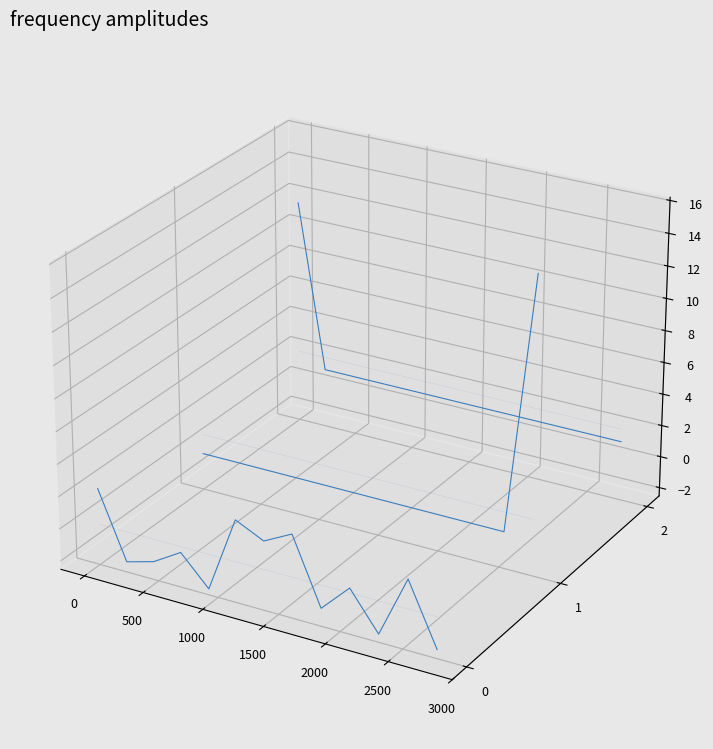

How many values in the Aquisição series exceed 0?

4